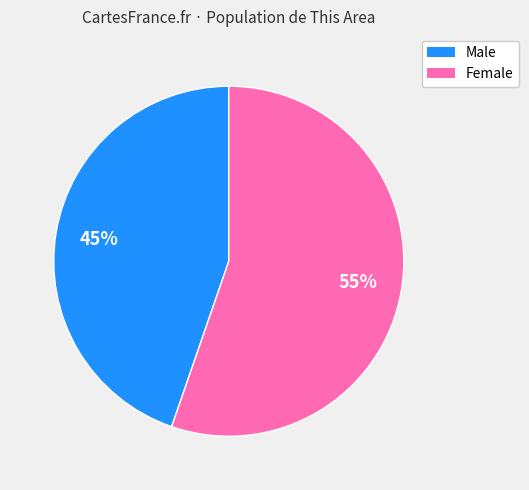

Approximately how many times larger is the value at Male compared to Female?

0.8